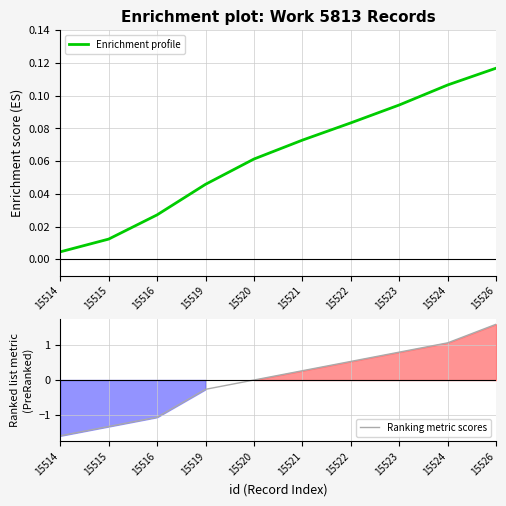

What are all the series names shown in the legend?

Enrichment profile, Ranking metric scores